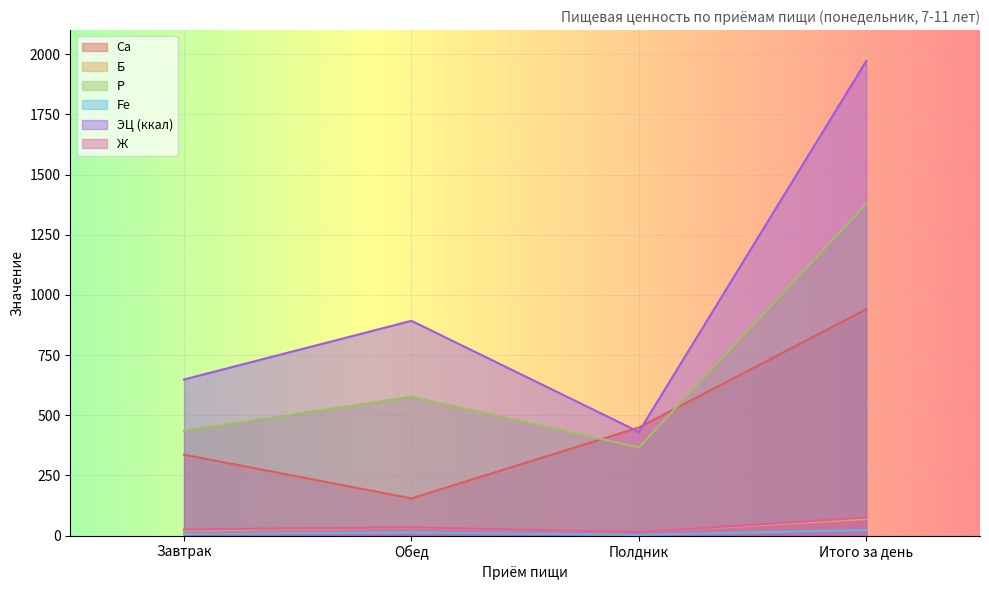

What value does the P series have at Итого за день?

1378.6